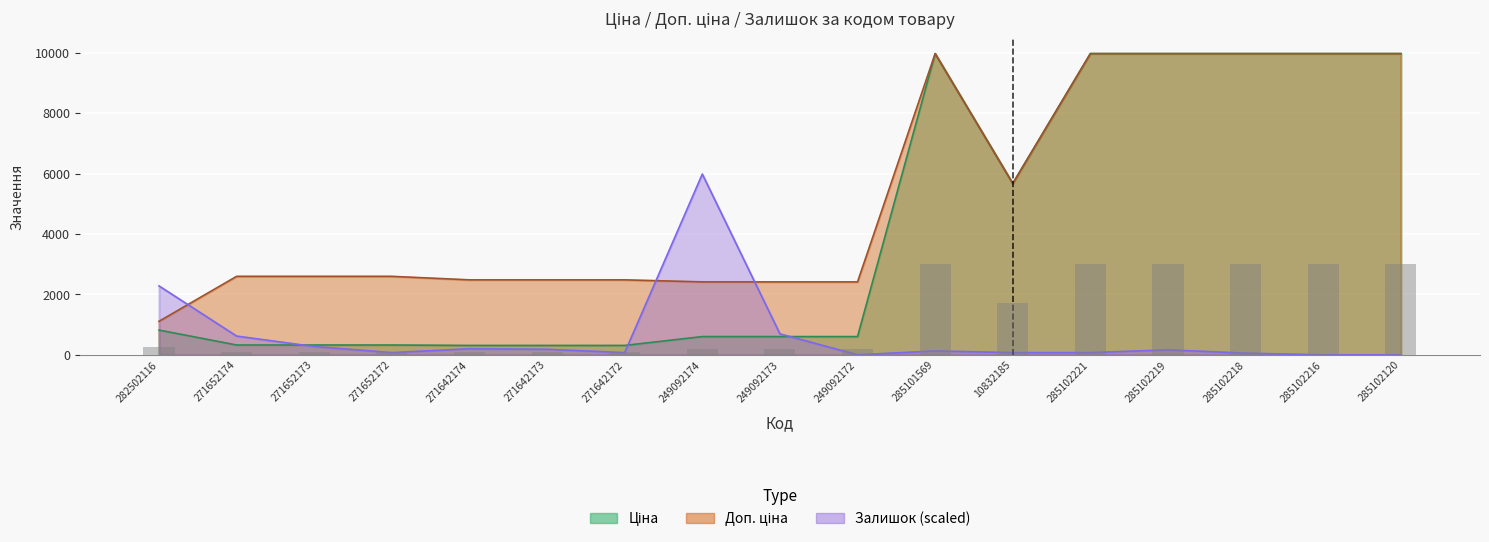

Rank the series at 285102120 from lowest to highest value.

Залишок, Ціна, Доп. ціна